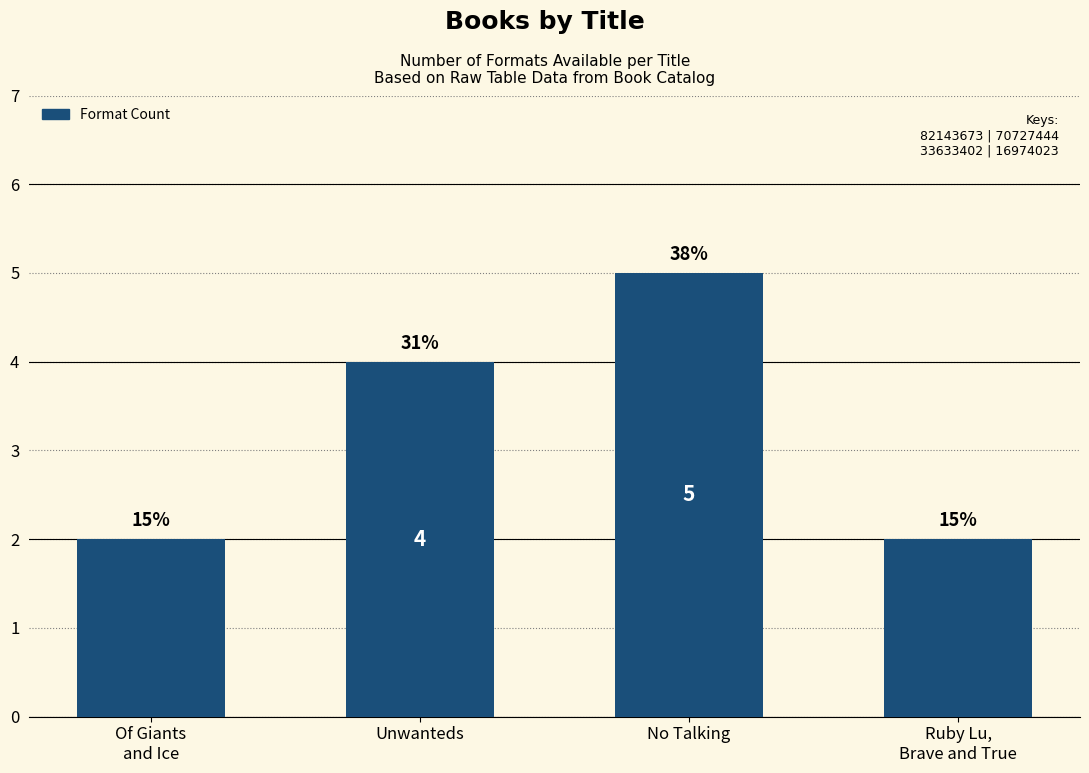

What is the difference between the second highest and minimum values?

2